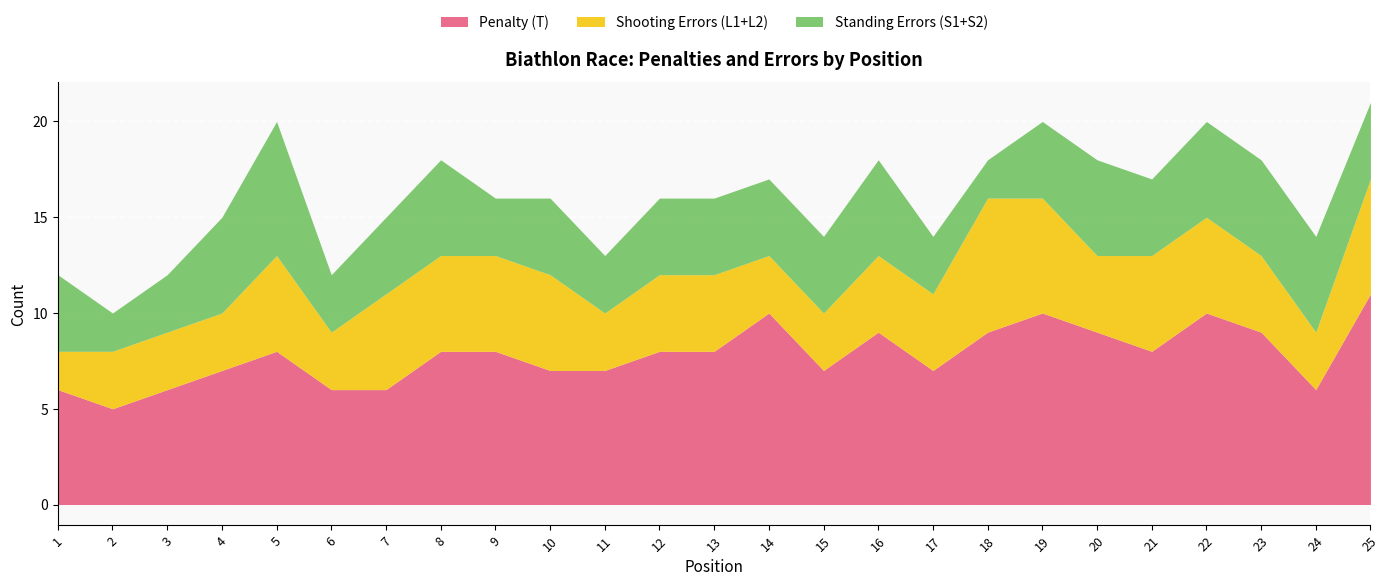

What is the greatest value displayed?

11